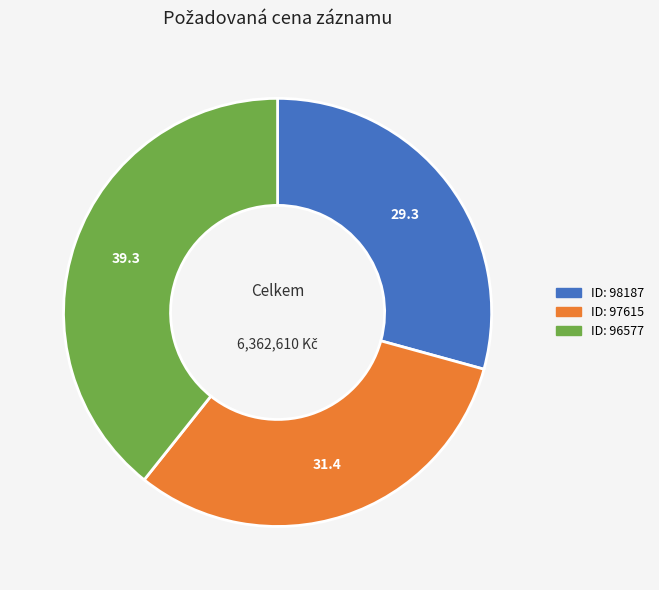

Is there any slice that represents more than half of the pie?

No